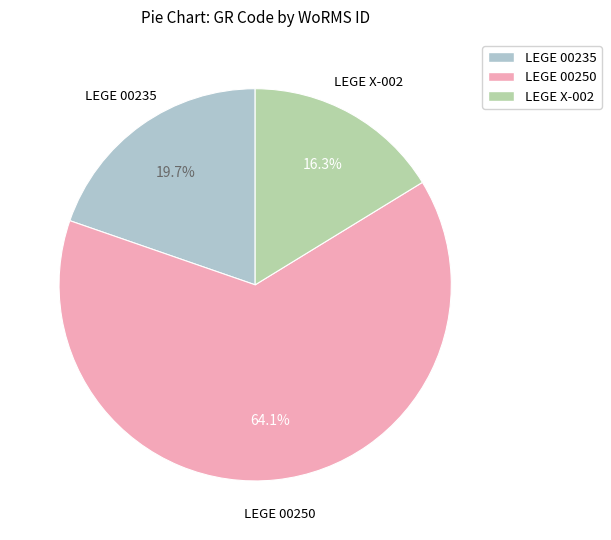

Which category has the smallest portion of the pie?

LEGE X-002